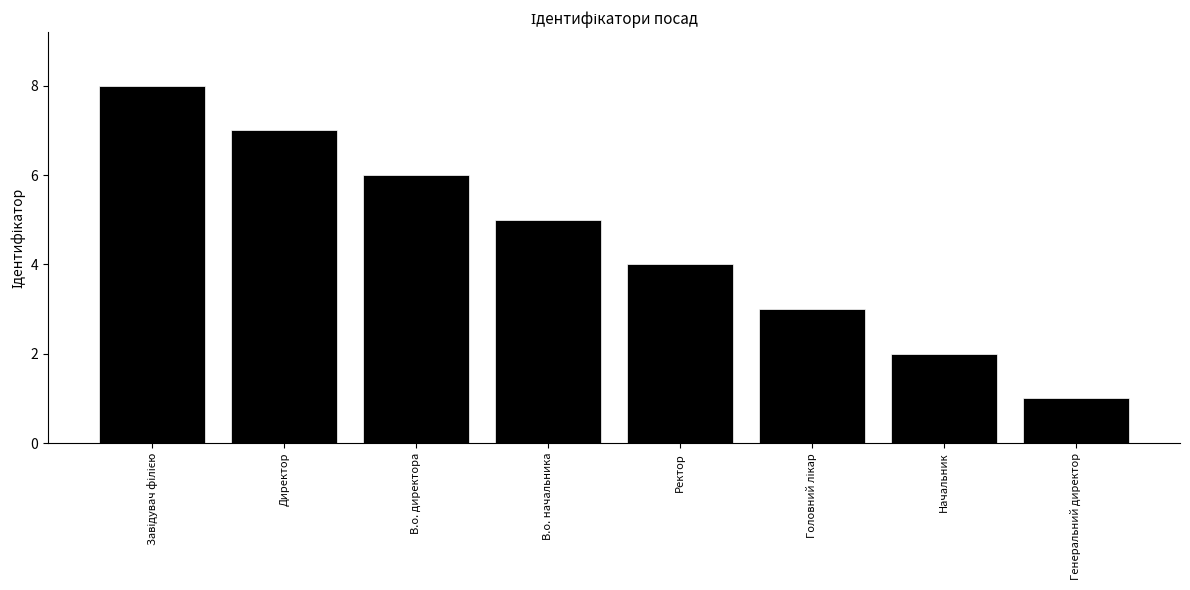

What is the difference between the values at Директор and В.о. начальника?

2